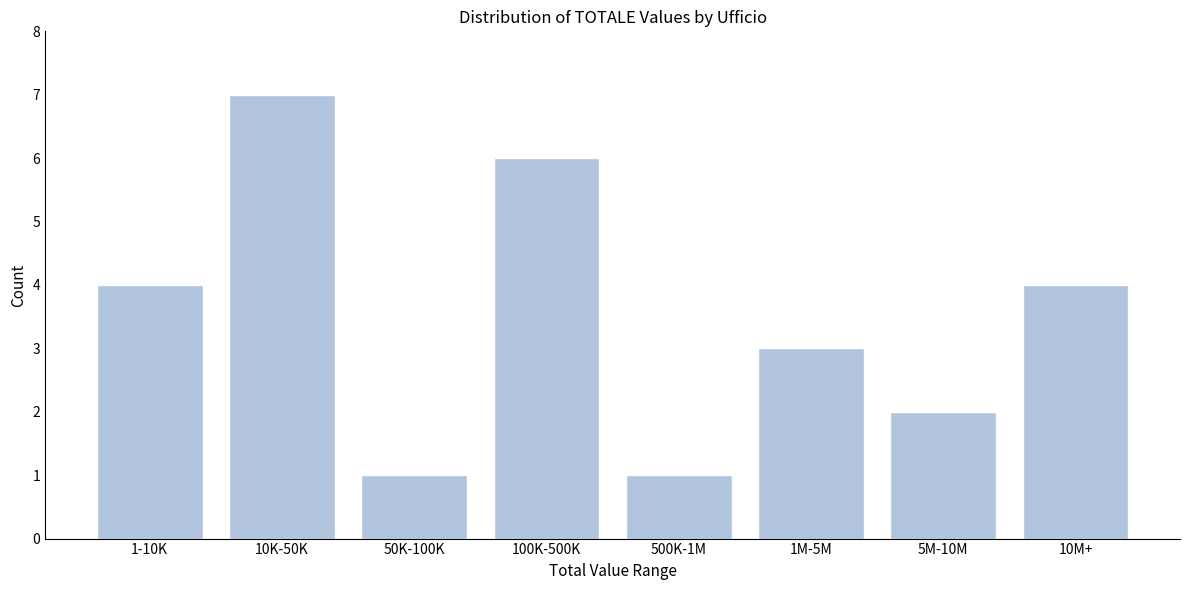

Reading left to right, transcribe all the data shown in this chart.

1-10K=4	10K-50K=7	50K-100K=1	100K-500K=6	500K-1M=1	1M-5M=3	5M-10M=2	10M+=4